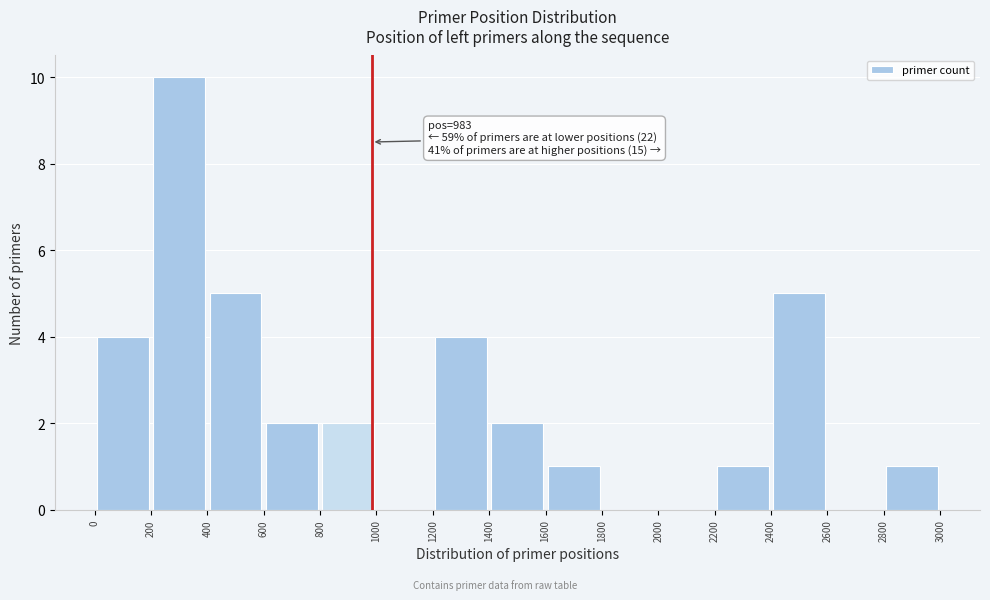

Over which range of the x-axis is the bar tallest?

200 to 400